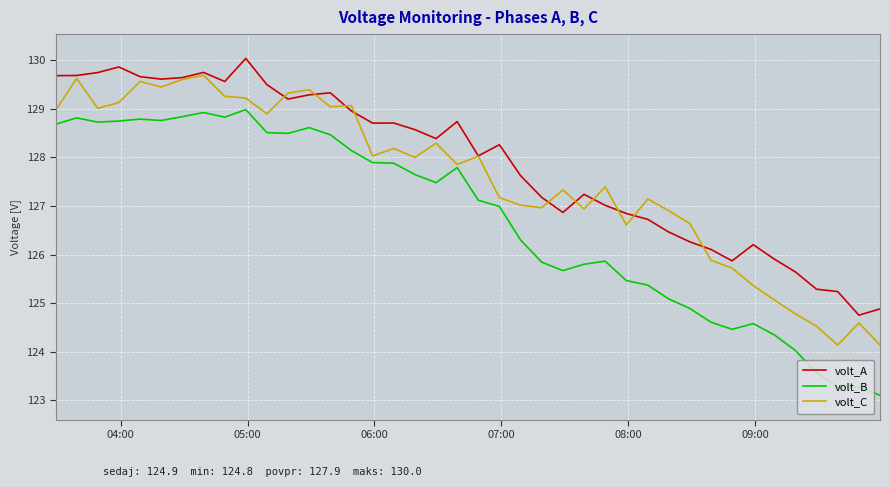

How many distinct data groups are displayed?

3